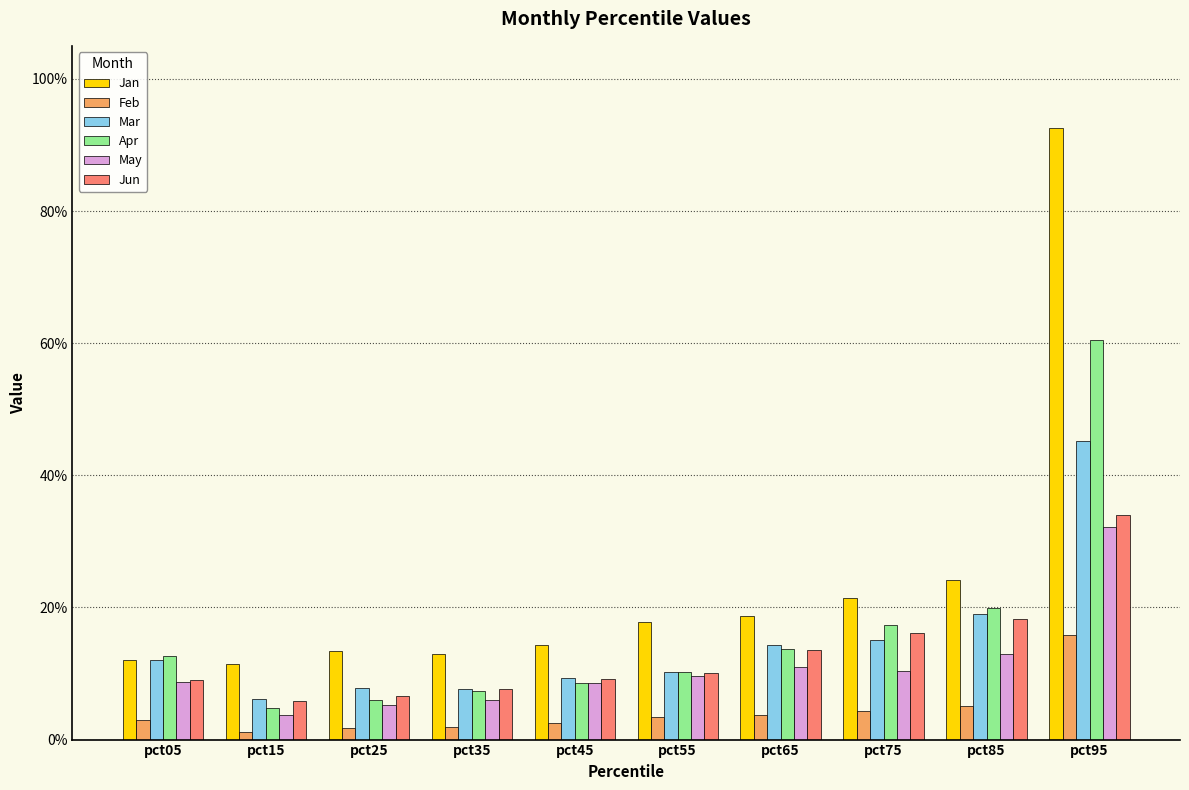

Which label corresponds to the smallest value in the chart?

pct15